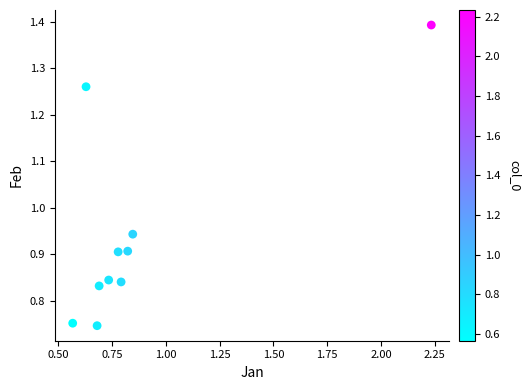

What is the range of Y values (max minus min)?

0.6